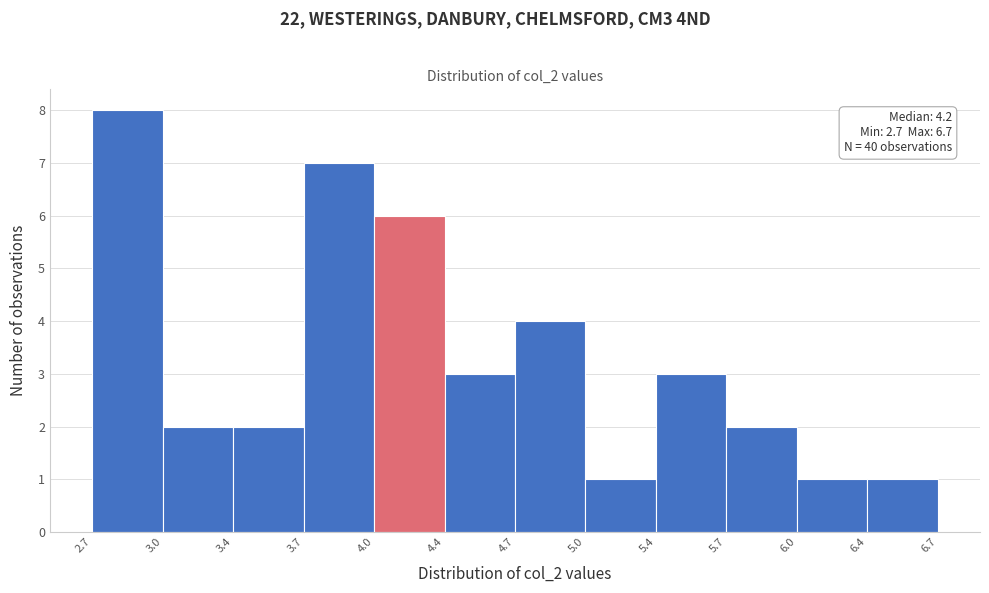

Which range on the x-axis has the tallest bar?

2.7 to 3.0